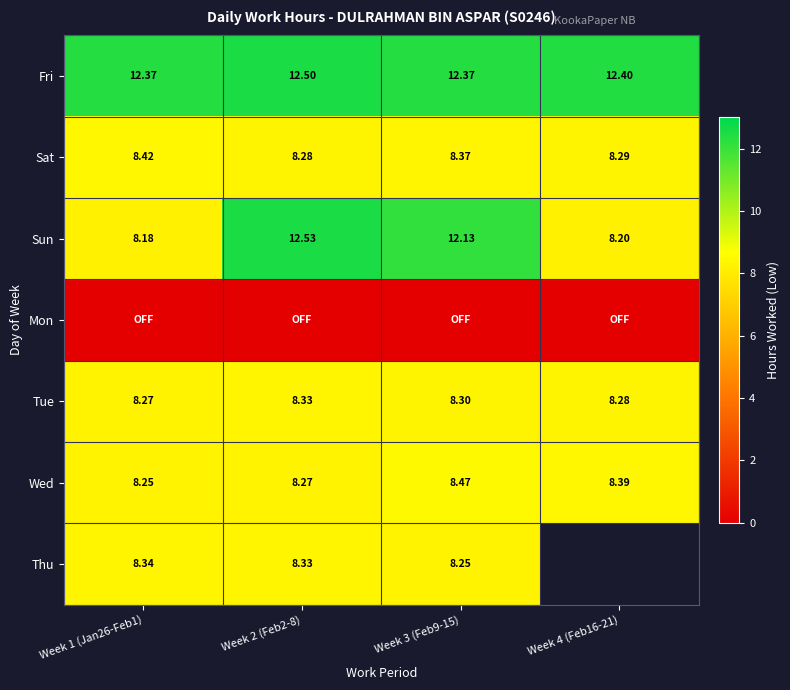

Which category has the lowest value in the Sun series?

Week 1 (Jan26-Feb1)